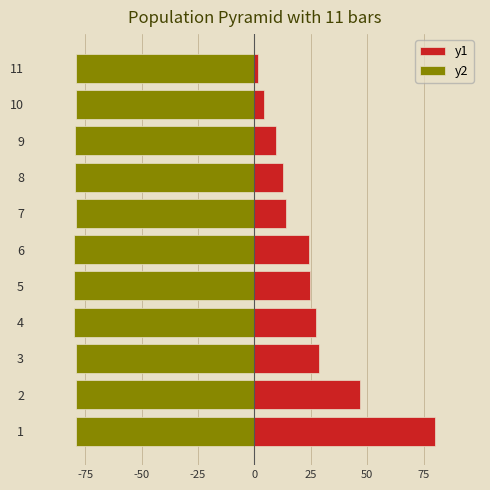

At 2, list the series in order from largest to smallest.

y1, y2